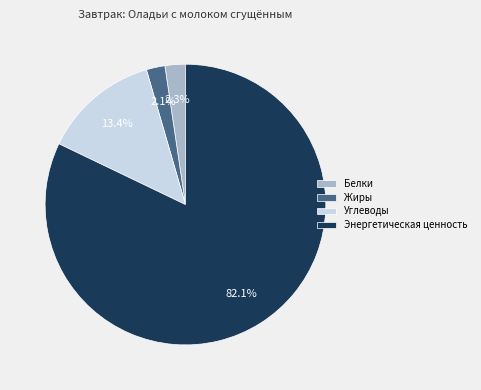

Approximately how many times larger is the value at Жиры compared to Белки?

0.9